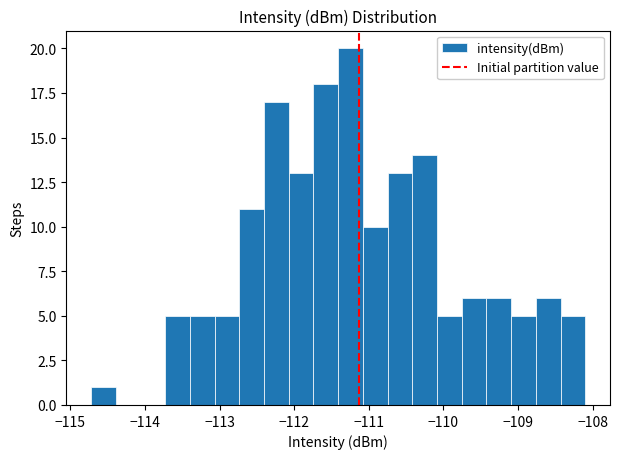

Around what value on the x-axis is the tallest bar? Give the approximate position of its centre, as read against the axis.

-111.2